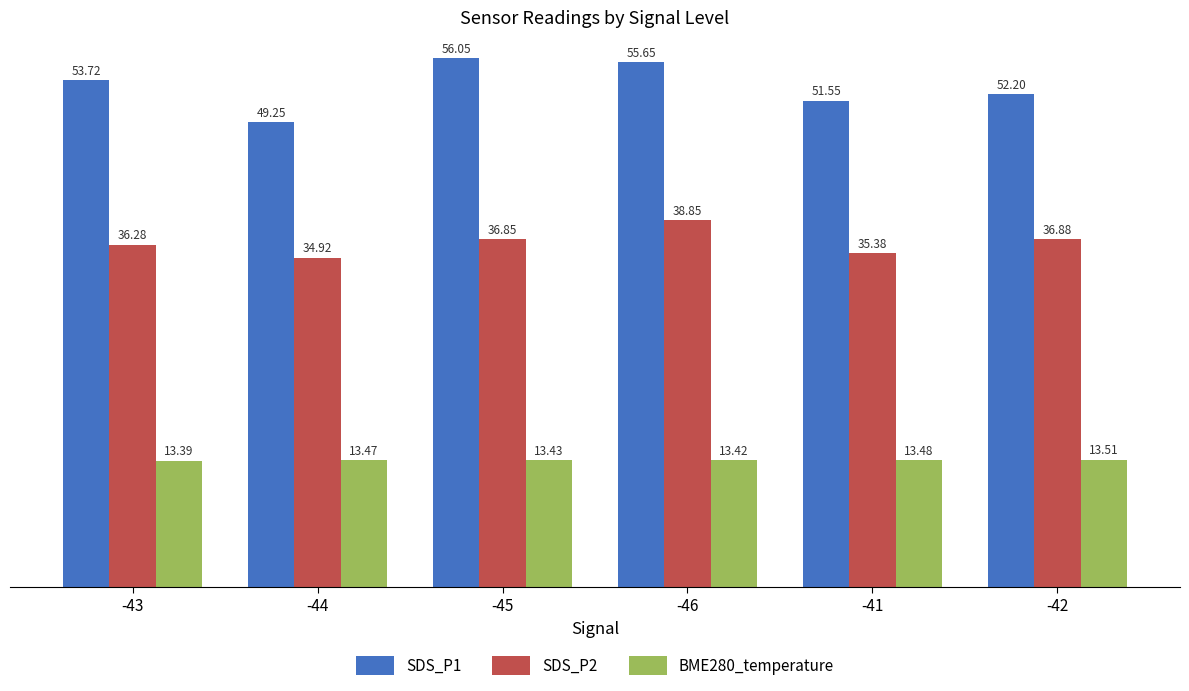

At which label is SDS_P2 closest to 36?

-43